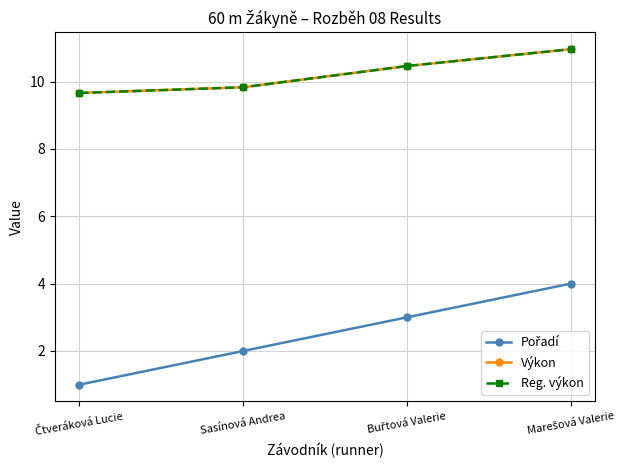

Is this an area chart (filled region under the line)?

No